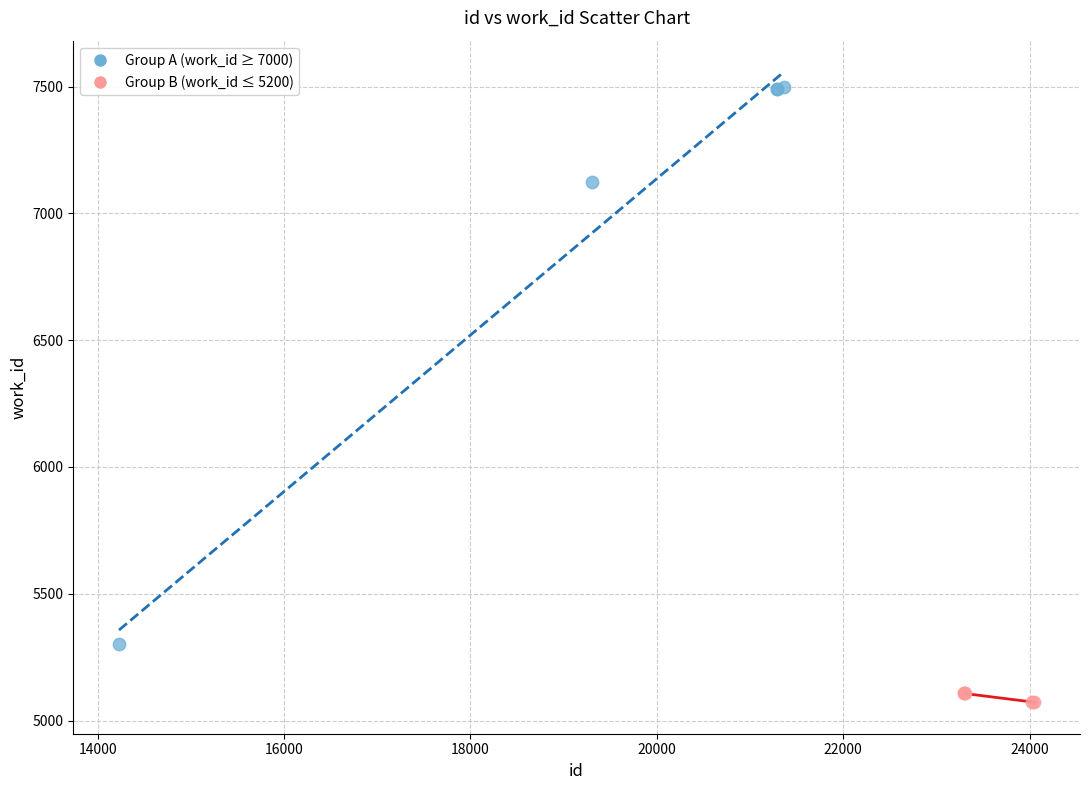

Which series contains the lowest Y value?

Group B (work_id ≤ 5200)